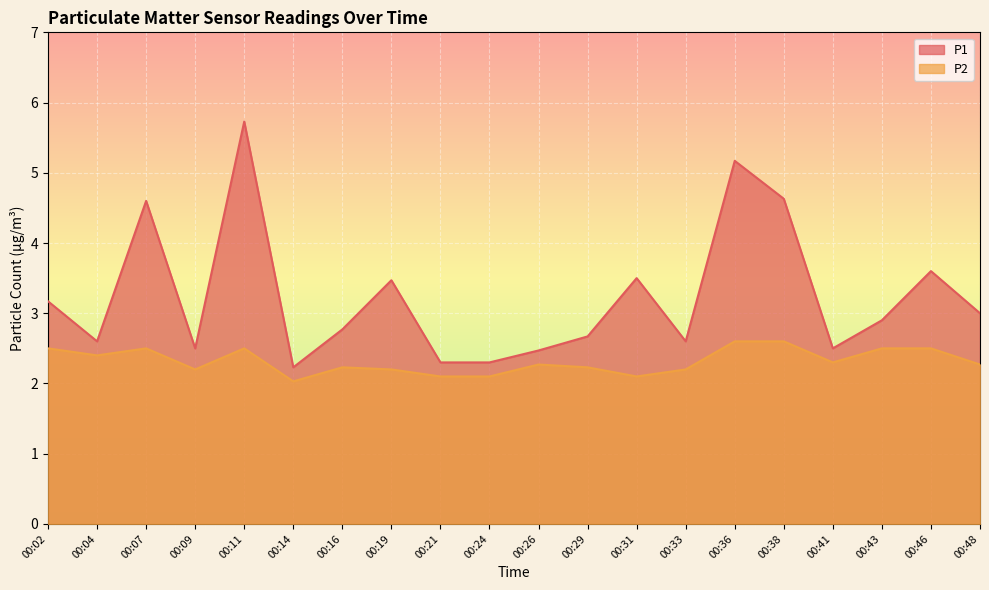

Which category has the highest value in the P1 series?

00:11